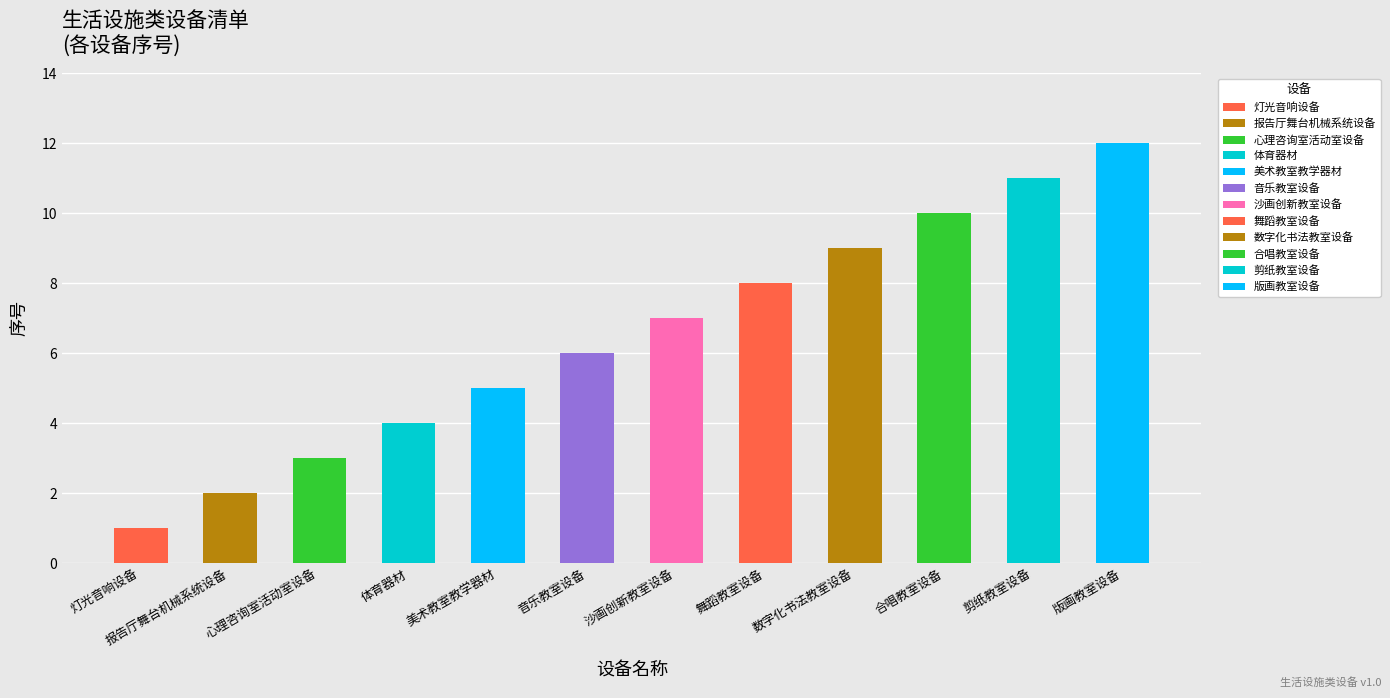

How many bars are there in total?

12